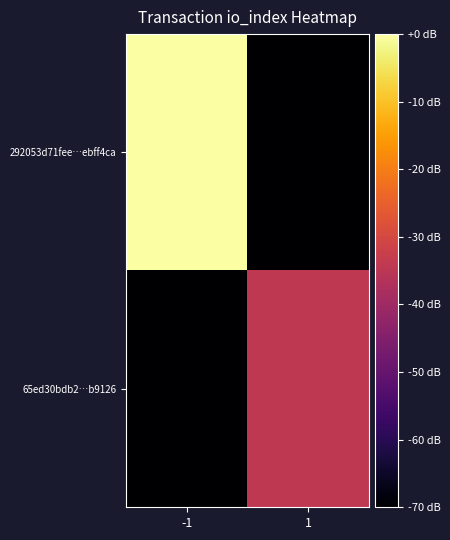

Which series has the largest total across all categories?

292053d71fee…ebff4ca